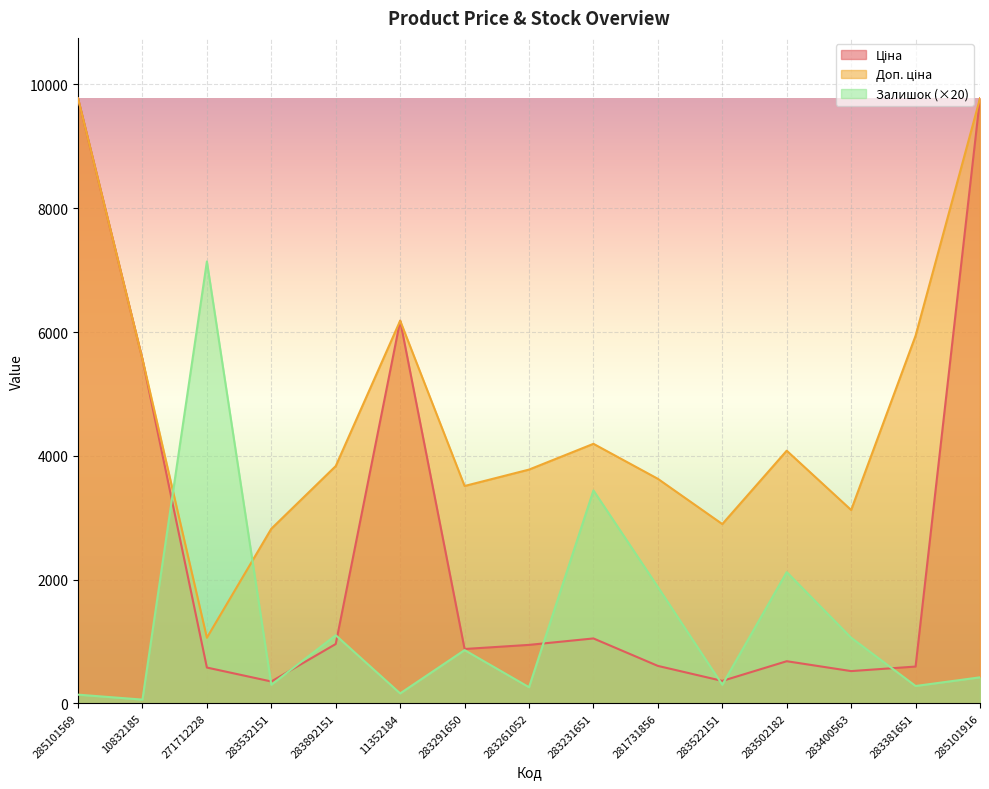

True or false: Доп. ціна and Ціна cross at least once.

False